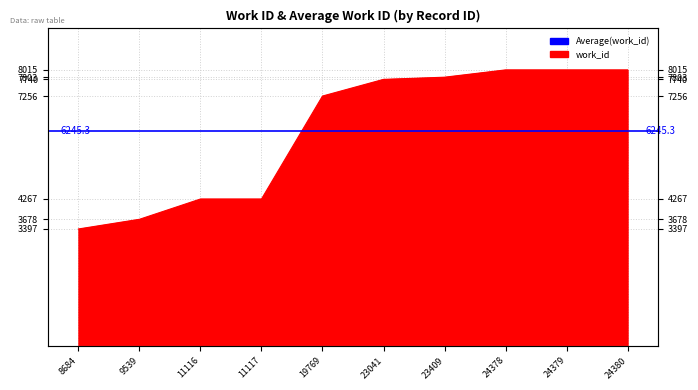

Reading left to right, list all the values displayed in this chart.

8684=3397	9539=3678	11116=4267	11117=4267	19769=7256	23041=7740	23409=7803	24378=8015	24379=8015	24380=8015